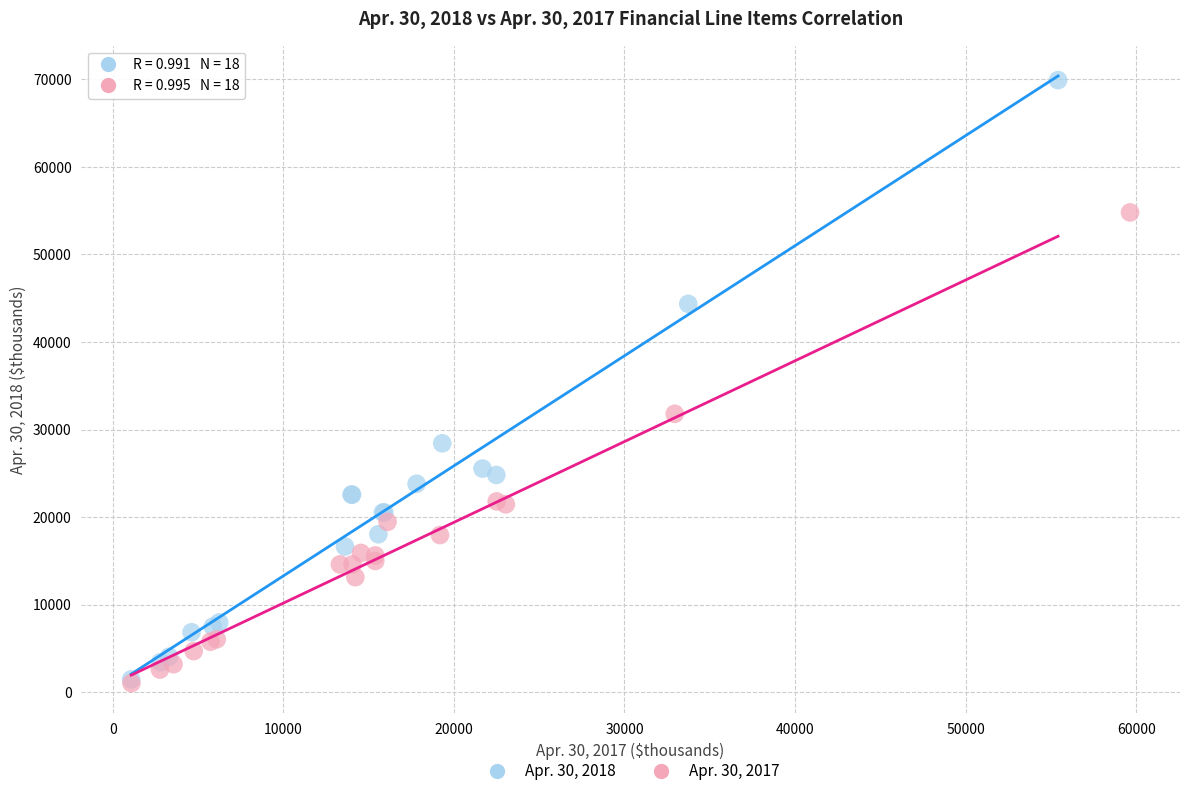

Which series contains the highest Y value?

Apr. 30, 2018